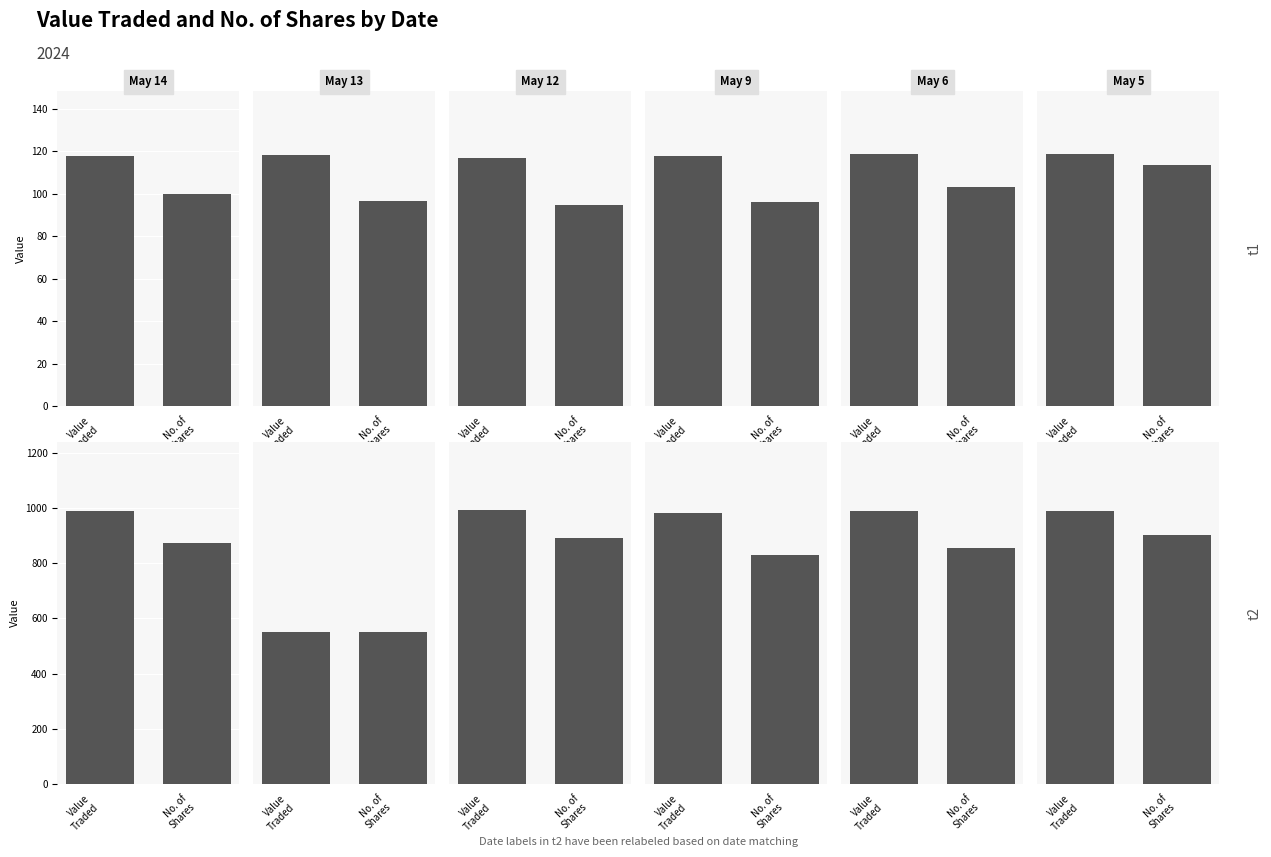

Does the chart contain stacked bars?

No